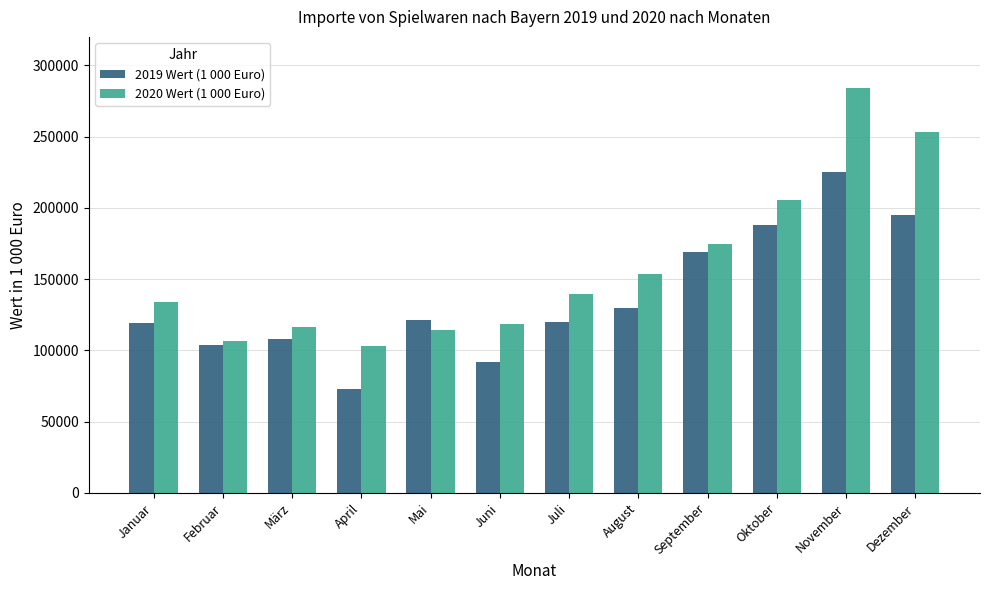

Which category has the highest value in the 2019 Wert (1 000 Euro) series?

November